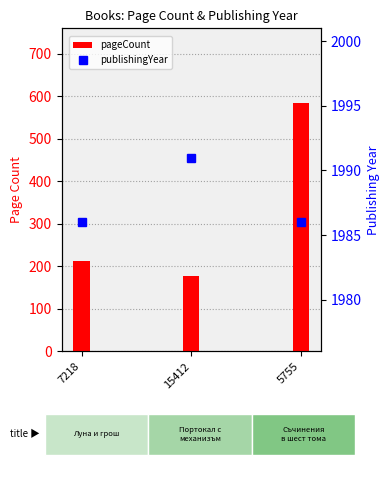

What is the label of the 3rd bar from the left?

5755